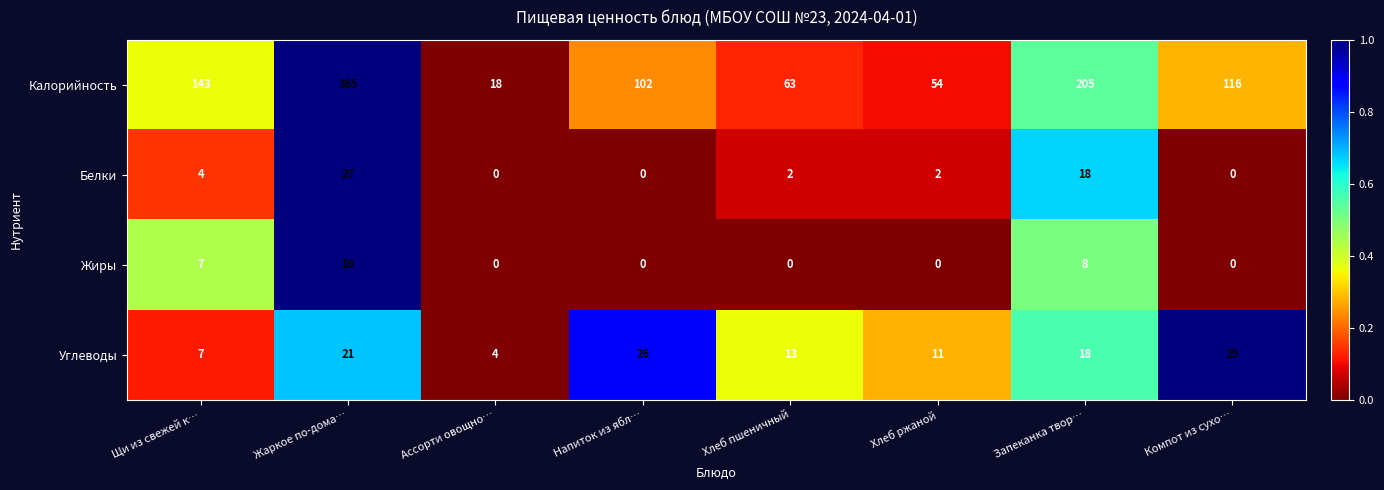

At how many categories does at least one series exceed 0?

8